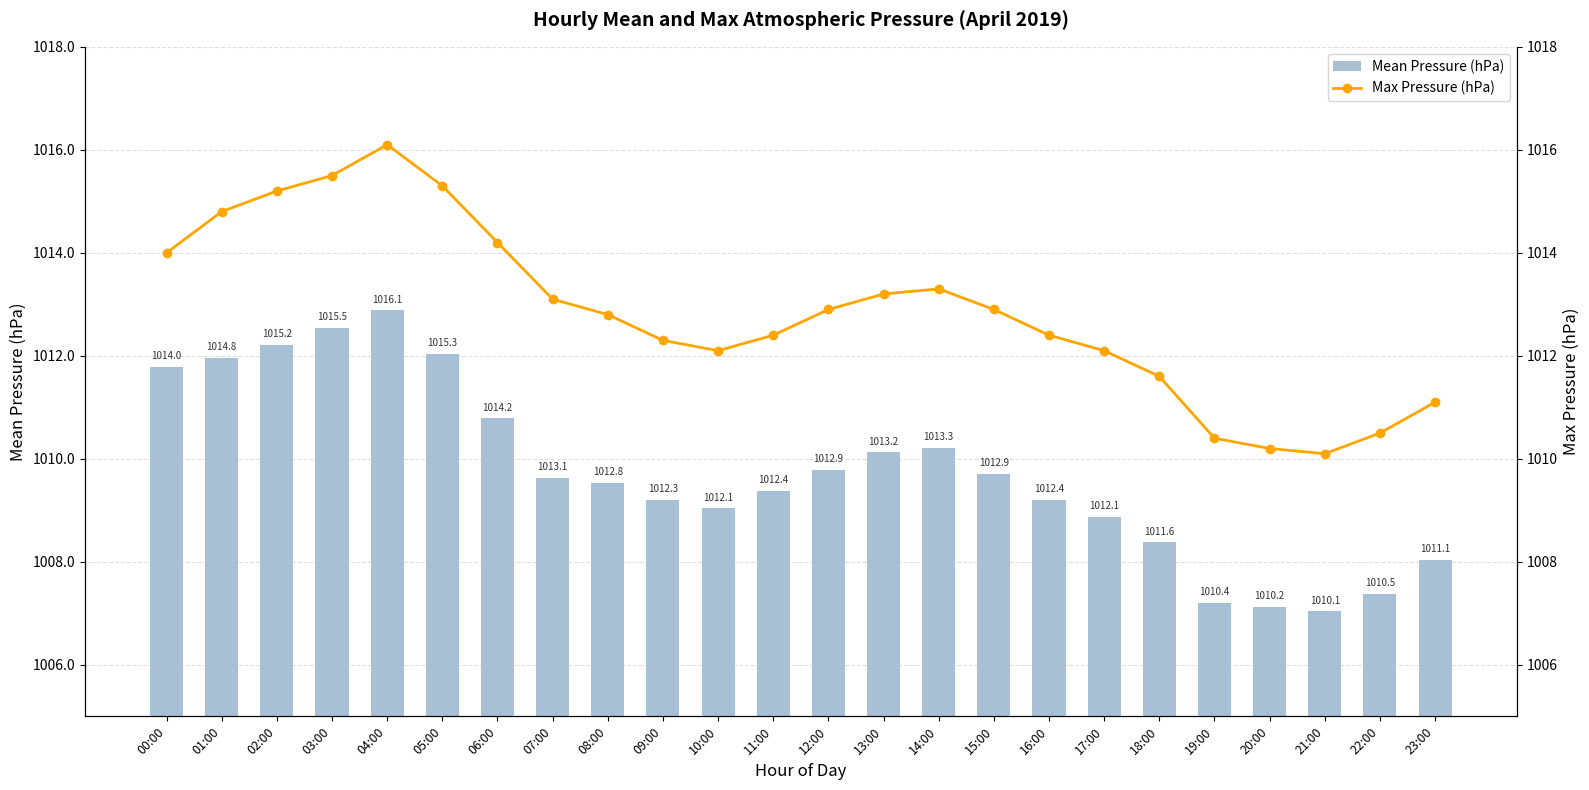

Rank the series by their maximum value, from lowest to highest.

Mean Pressure (hPa), Max Pressure (hPa)